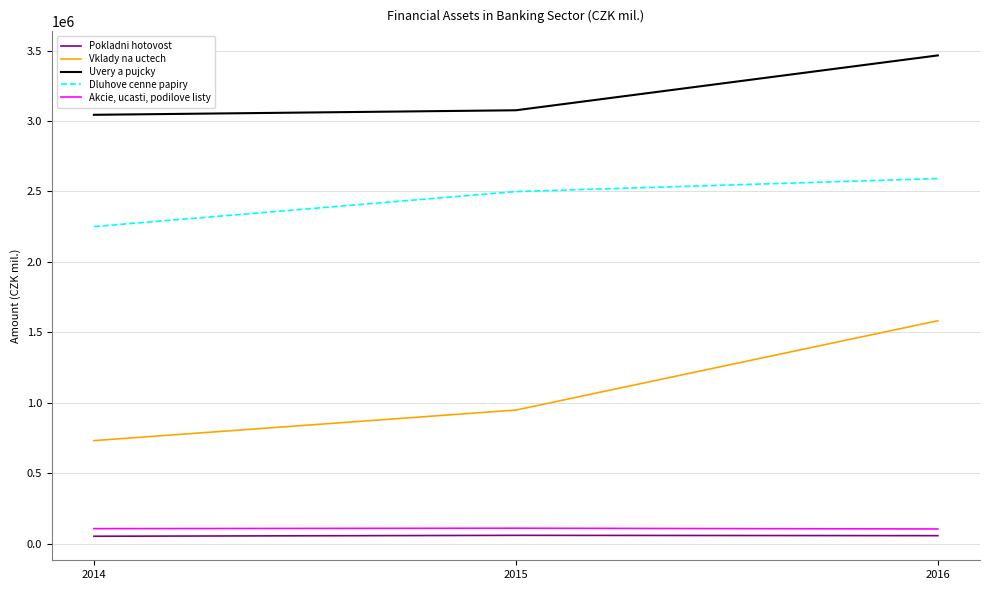

The Uvery a pujcky series shows 4178020 at 2014. True or false?

False